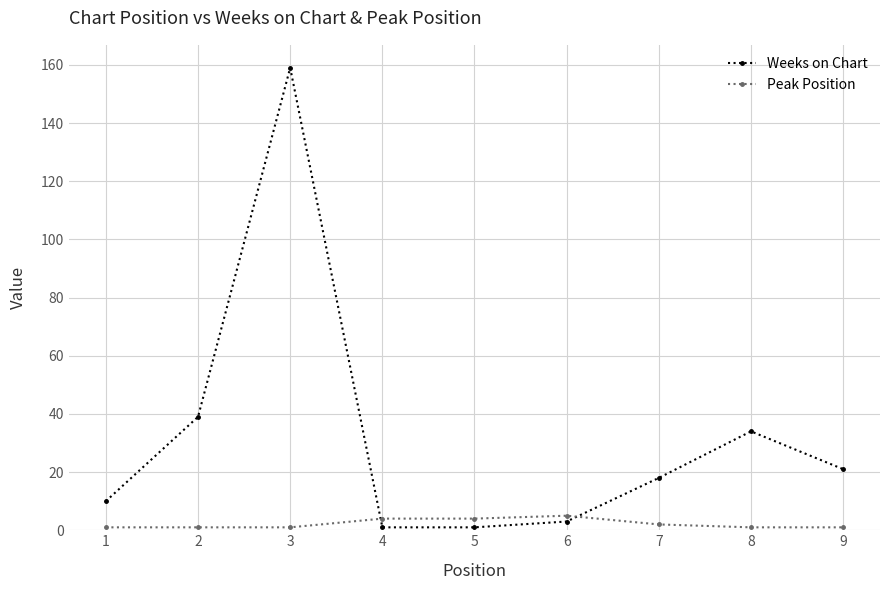

The value of Weeks on Chart at 7 is 18. True or false?

True